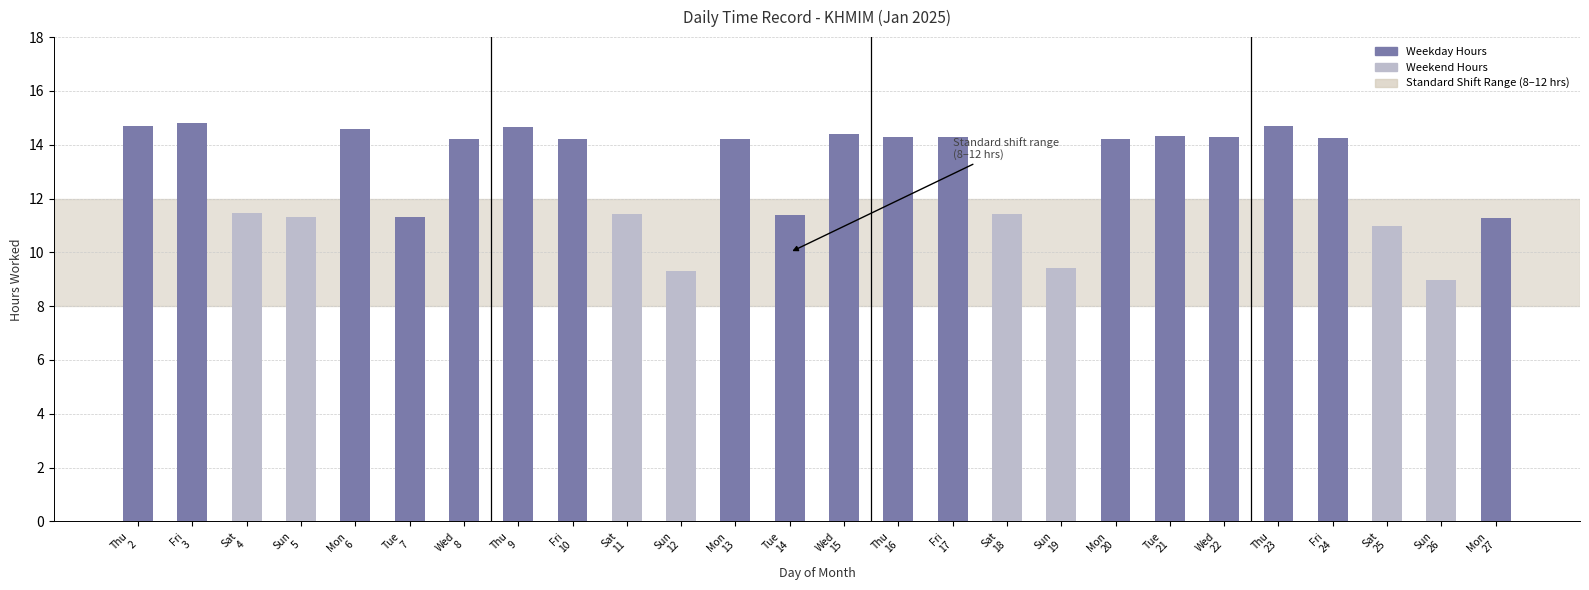

The chart shows a value of 9.0 at Sun
26. True or false?

True